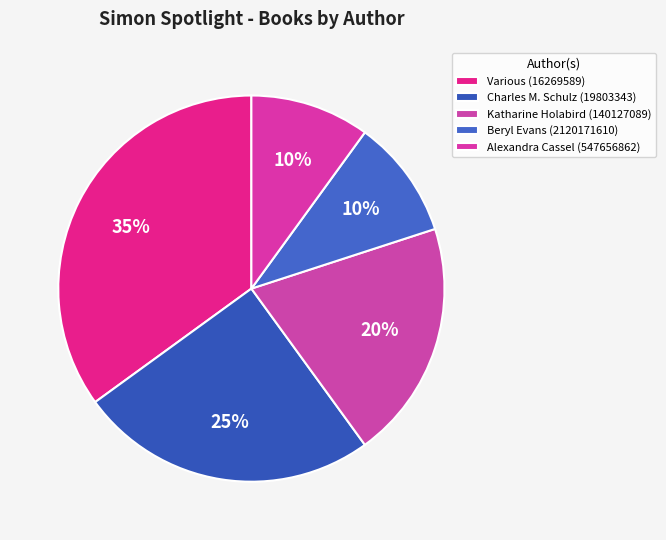

Between Various (16269589) and Beryl Evans (2120171610), which is larger?

Various (16269589)